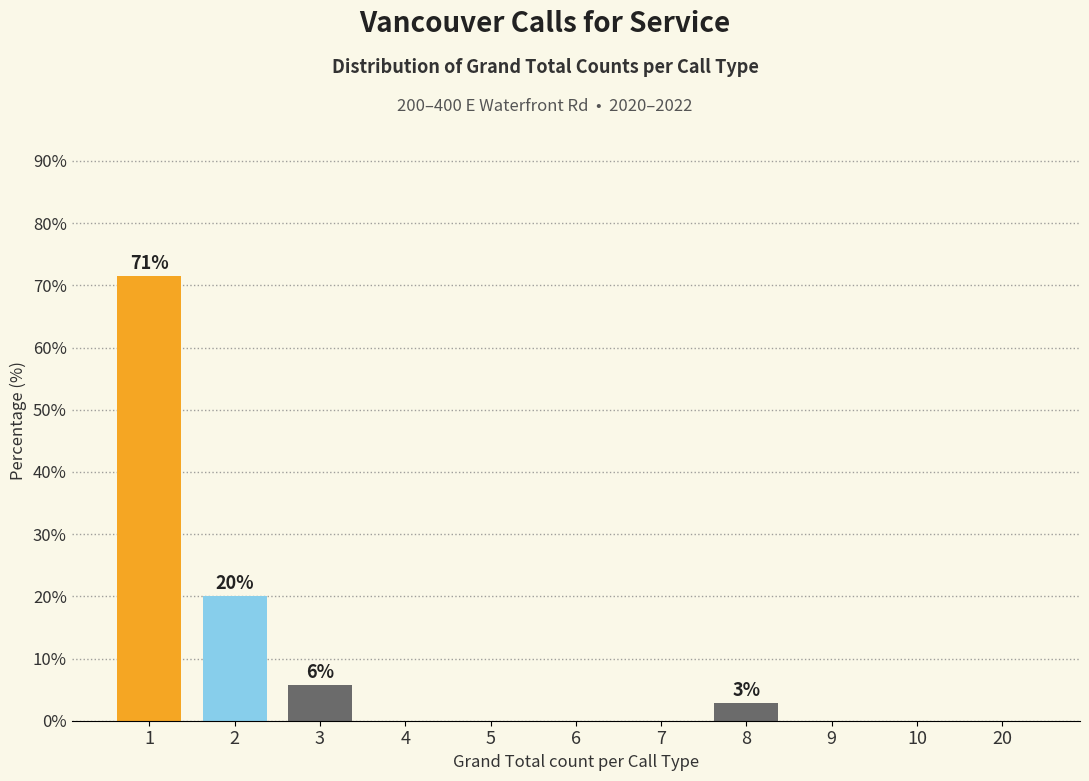

Reading left to right, extract all data points from this chart.

1=71.4	2=20.0	3=5.7	4=0.0	5=0.0	6=0.0	7=0.0	8=2.9	9=0.0	10=0.0	20=0.0